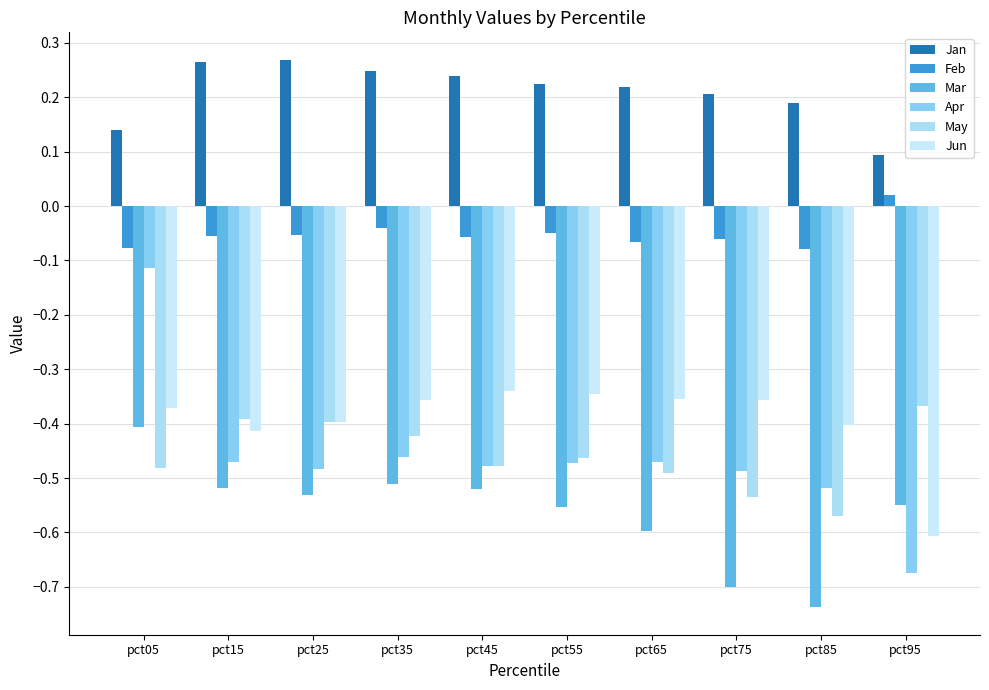

What value does the Mar series have at pct75?

-0.7